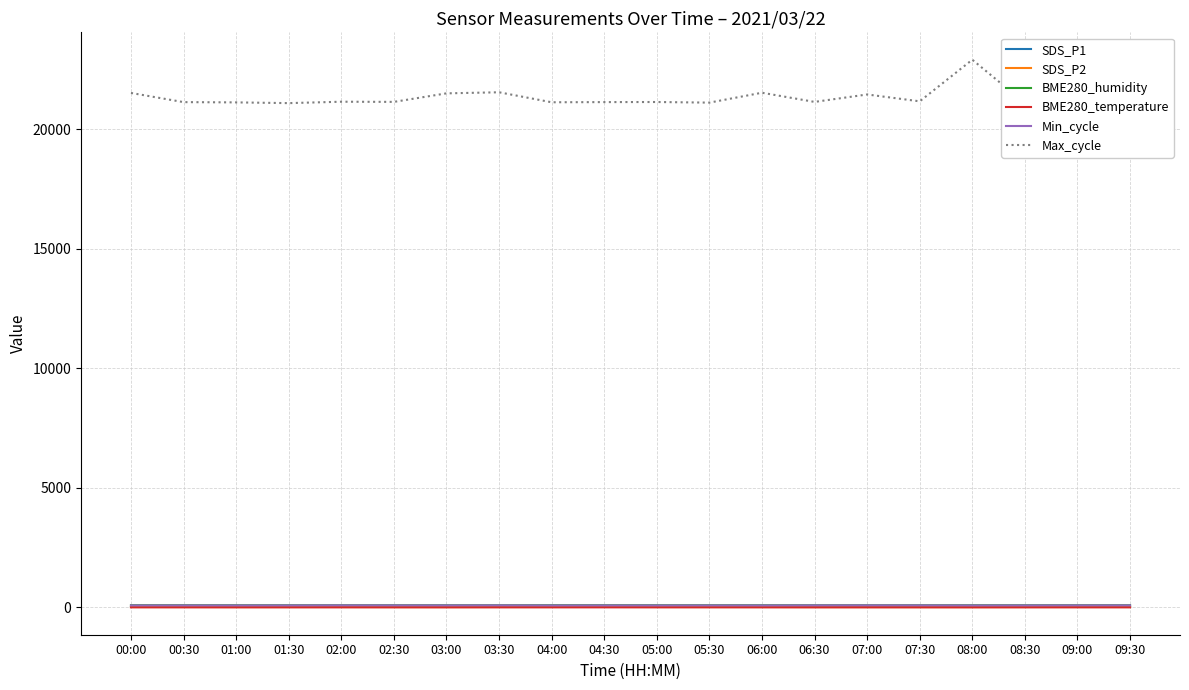

What is the difference between the maximum and minimum values in the BME280_humidity series?

1.6